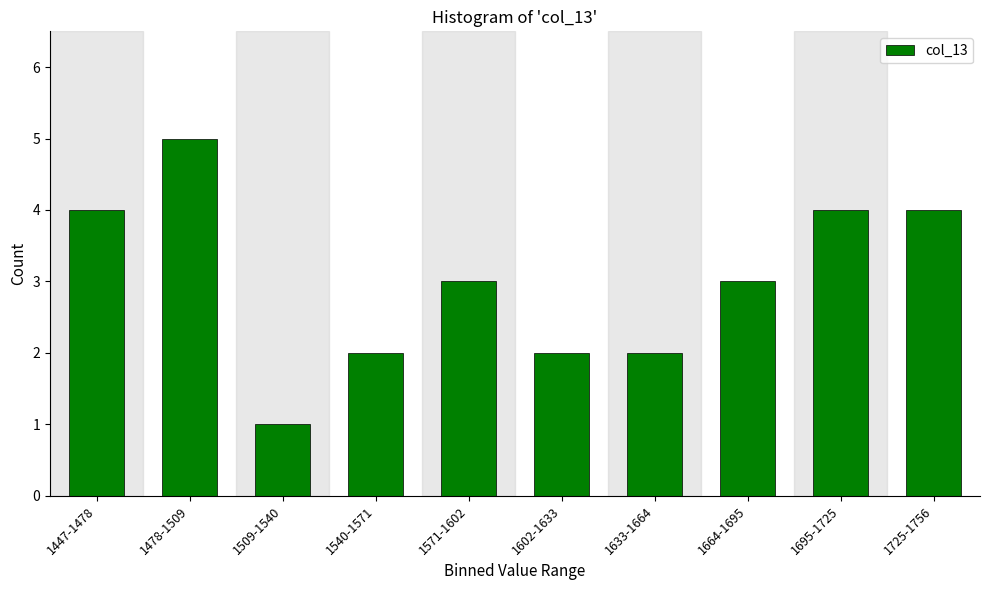

Reading right to left, transcribe all the data shown in this chart.

4	4	3	2	2	3	2	1	5	4